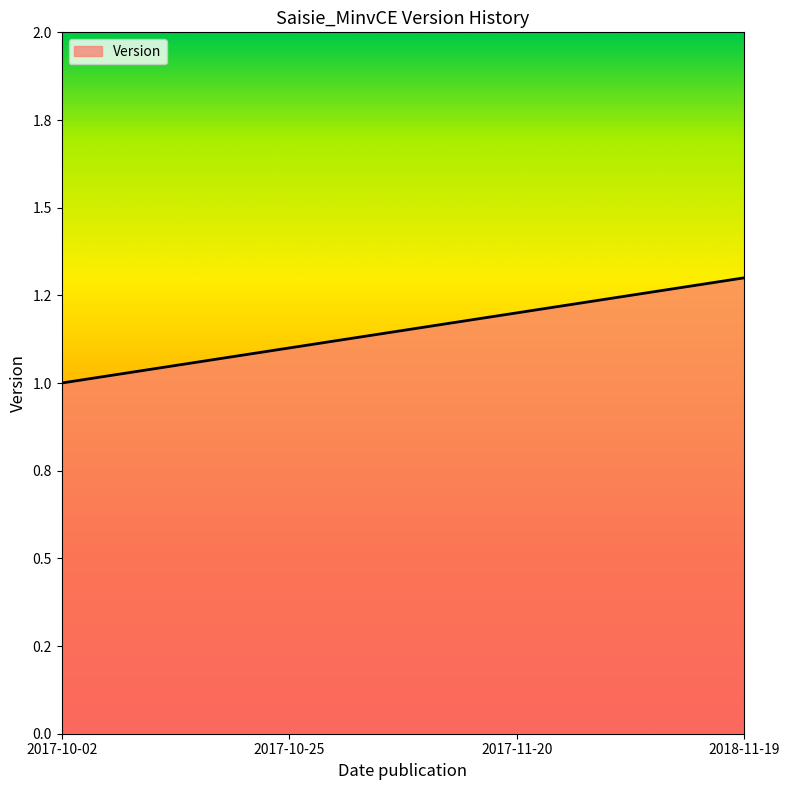

What is the sum of the values at 2017-10-25 and 2017-11-20?

2.3